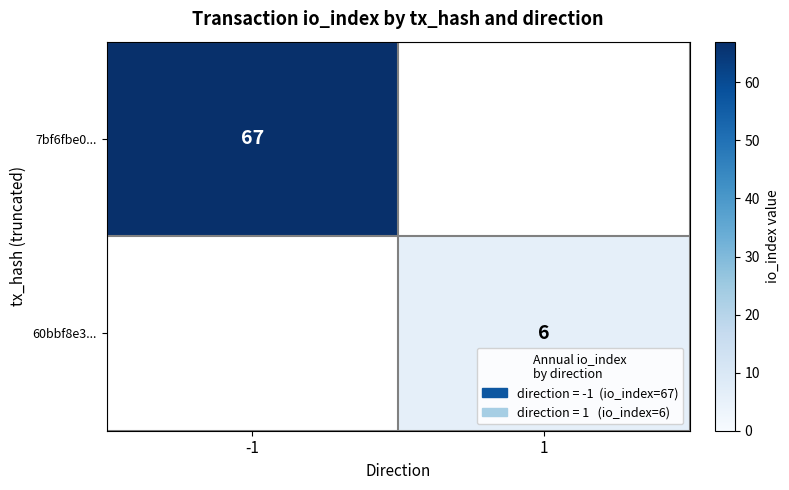

Between 1 and -1, which is larger?

-1